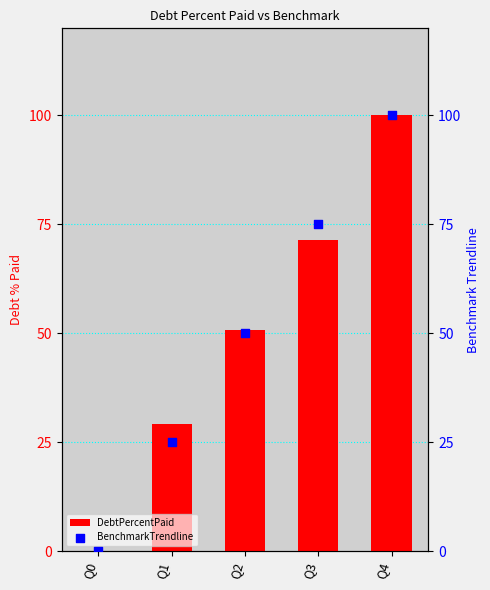

Which series has the largest total across all categories?

DebtPercentPaid